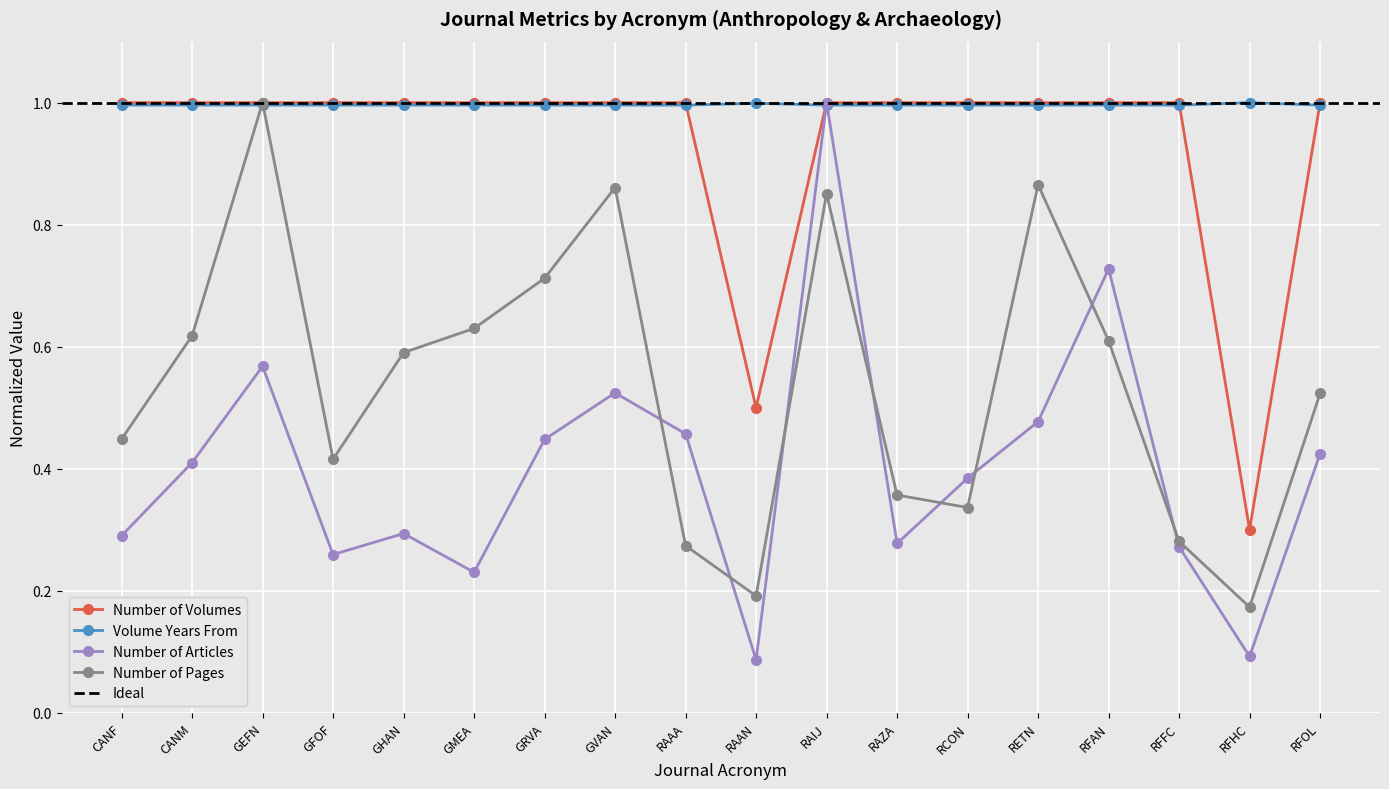

What is the average value of the Volume Years From series?

1.0